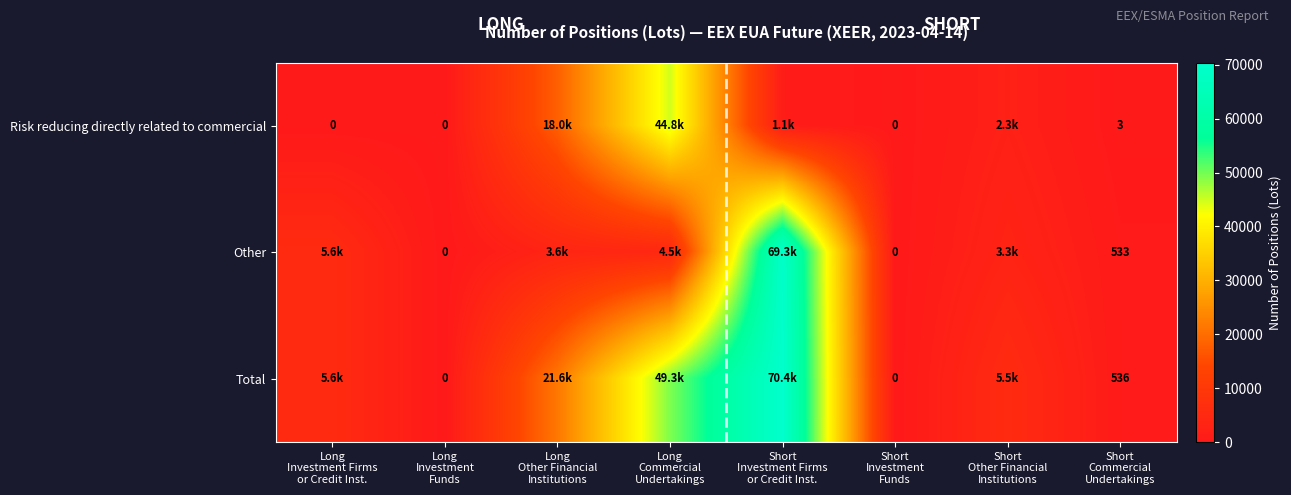

Which series has the largest range (max minus min)?

Total